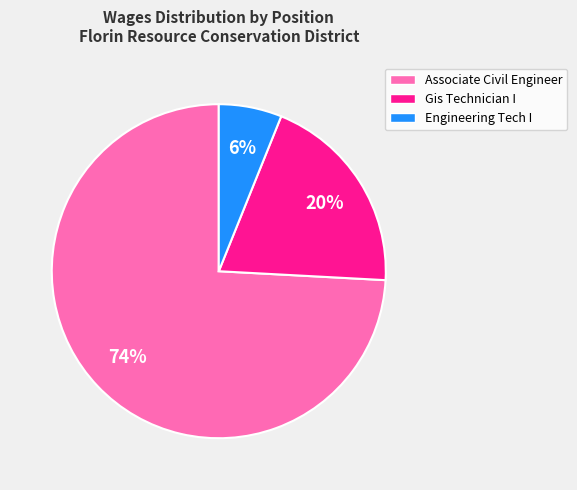

Which slice is the smallest?

Engineering Tech I